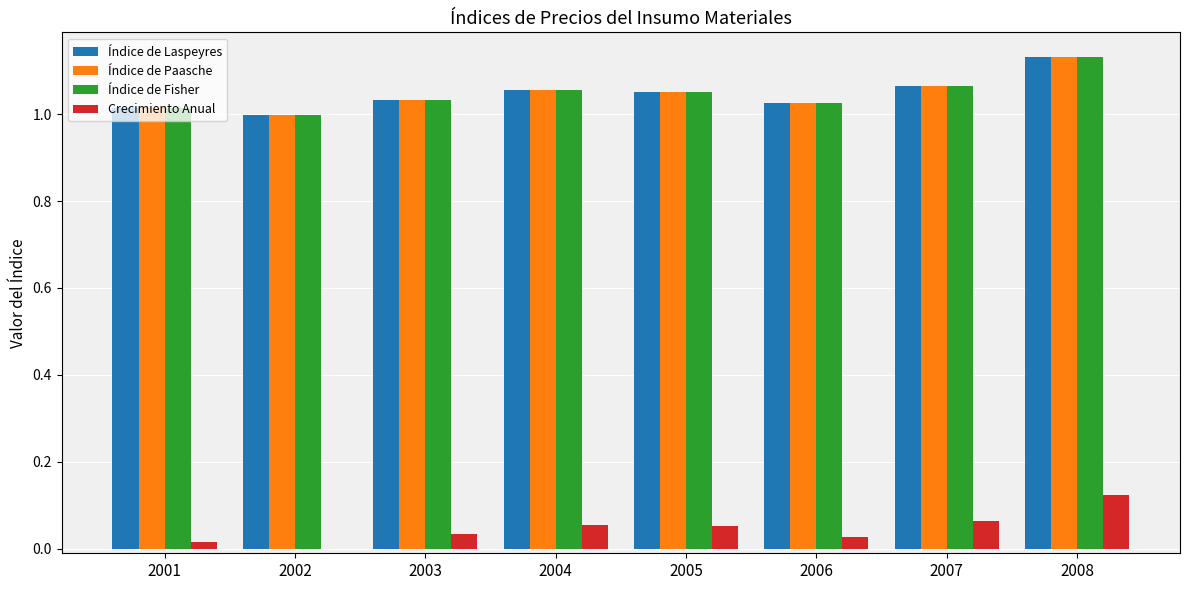

What is the sum of the Índice de Laspeyres values at 2002 and 2005?

2.1